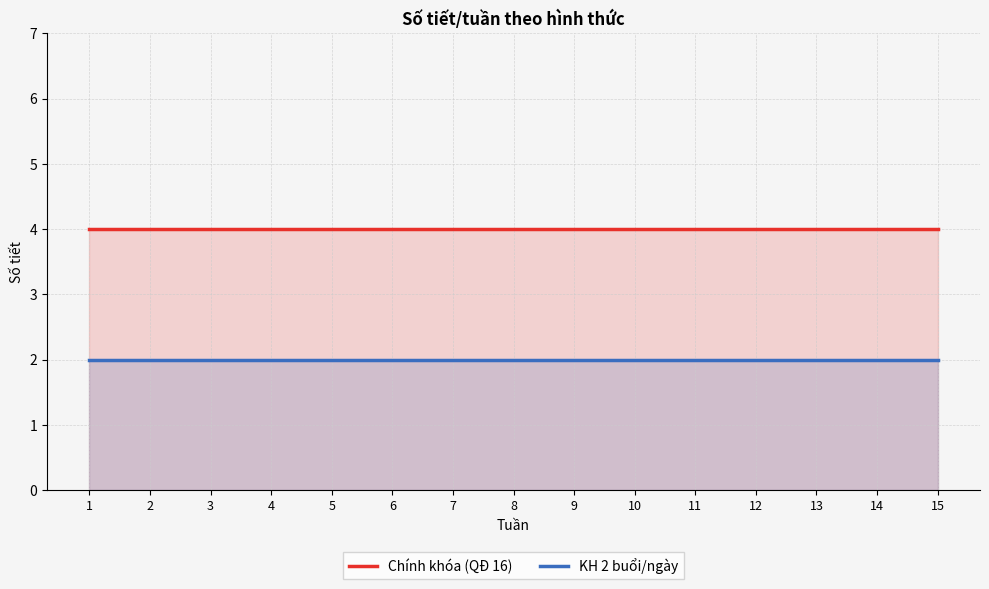

Read the KH 2 buổi/ngày value at 15.

2.0